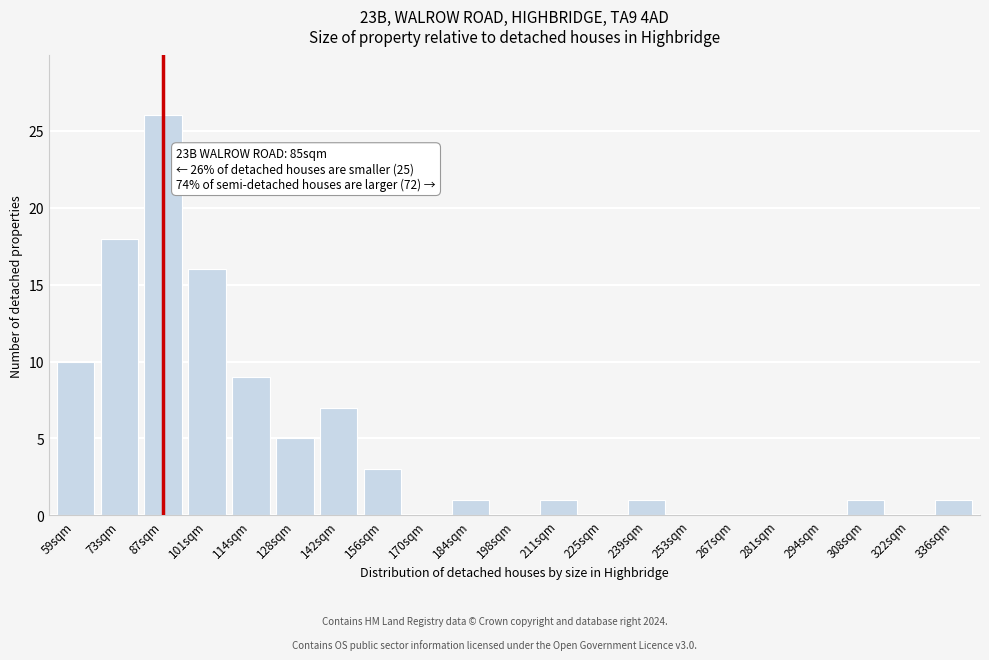

Reading left to right, what are all the values shown in this chart?

59sqm=10	73sqm=18	87sqm=26	101sqm=16	114sqm=9	128sqm=5	142sqm=7	156sqm=3	170sqm=0	184sqm=1	198sqm=0	211sqm=1	225sqm=0	239sqm=1	253sqm=0	267sqm=0	281sqm=0	294sqm=0	308sqm=1	322sqm=0	336sqm=1